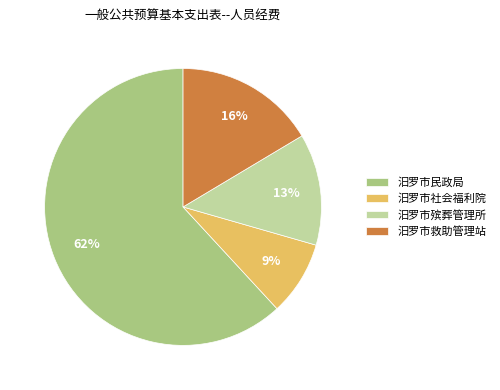

Count the number of slices in the pie.

4